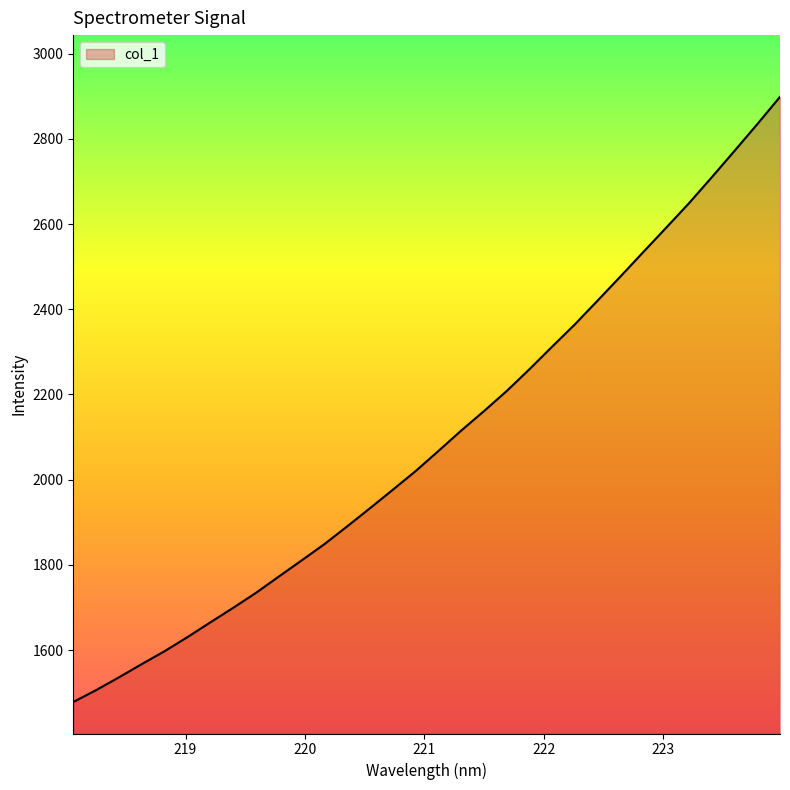

What is the difference between the maximum and minimum values?

1420.3